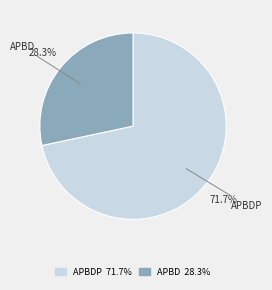

Rank the categories by value from lowest to highest.

APBD, APBDP